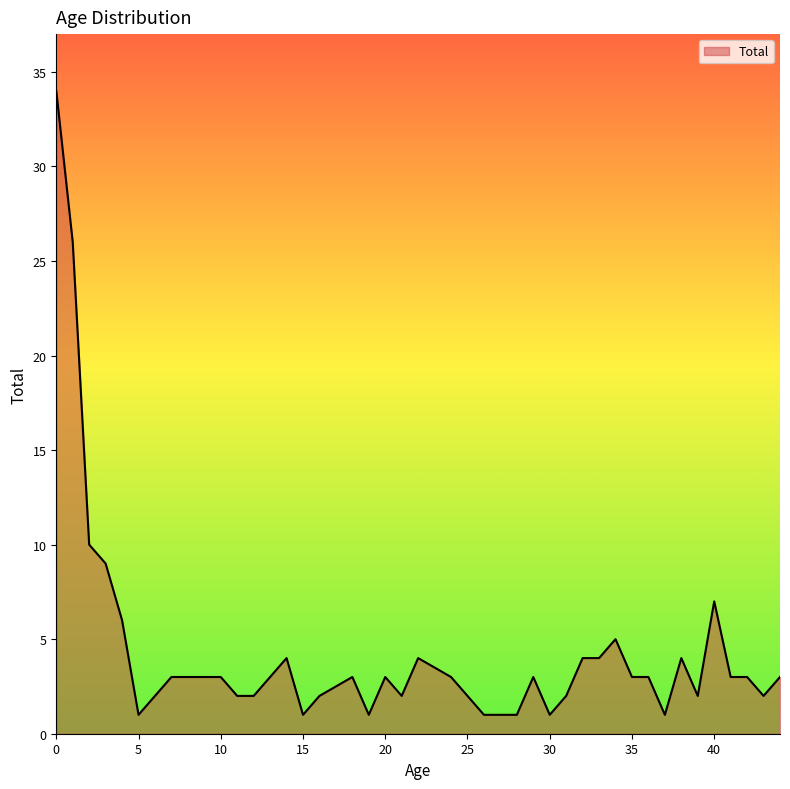

What is the greatest value displayed?

34